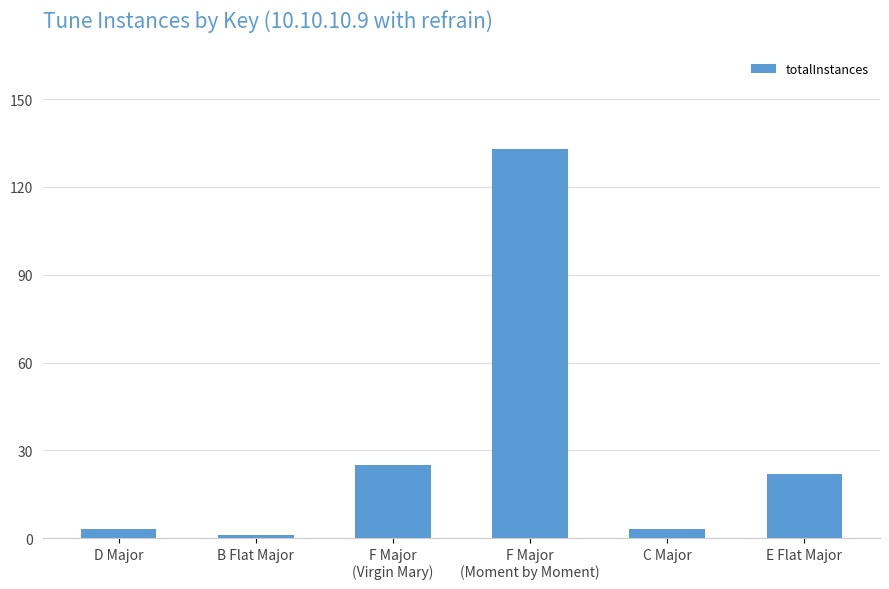

True or false: the data shows 3 at C Major.

True